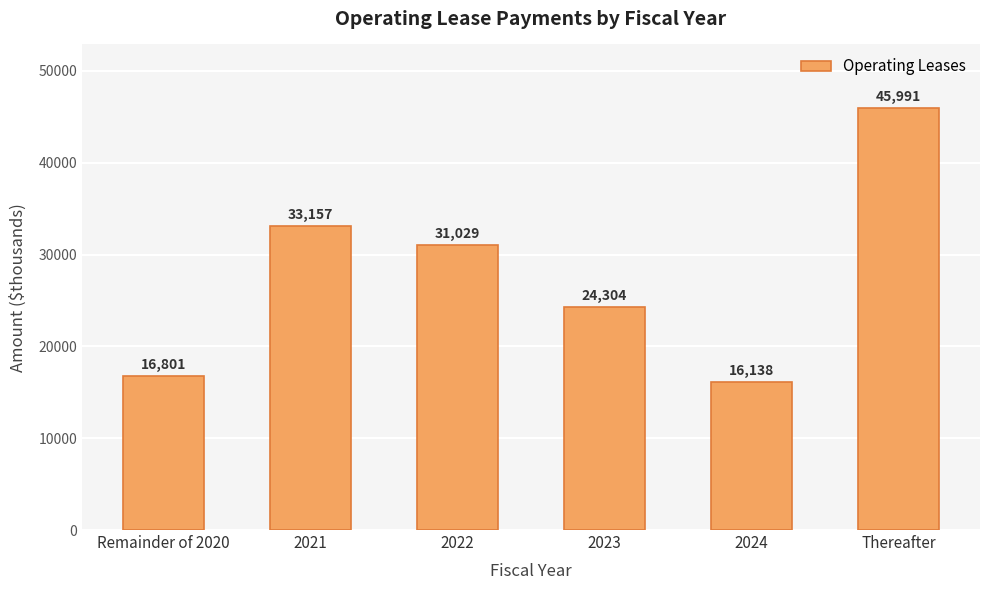

What is the smallest value displayed?

16138